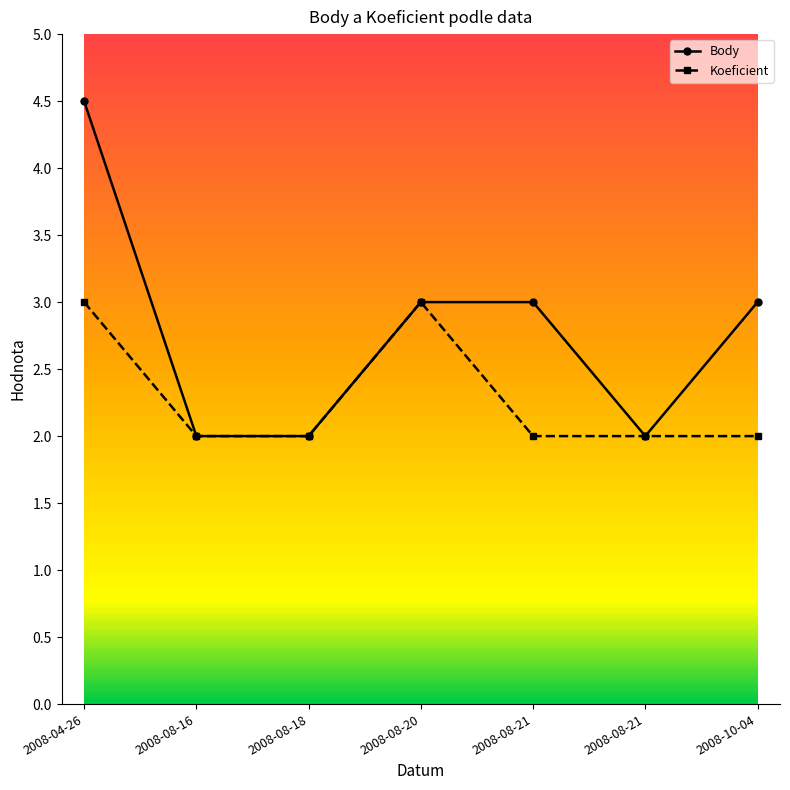

How many interior local peaks does the Koeficient series have?

1